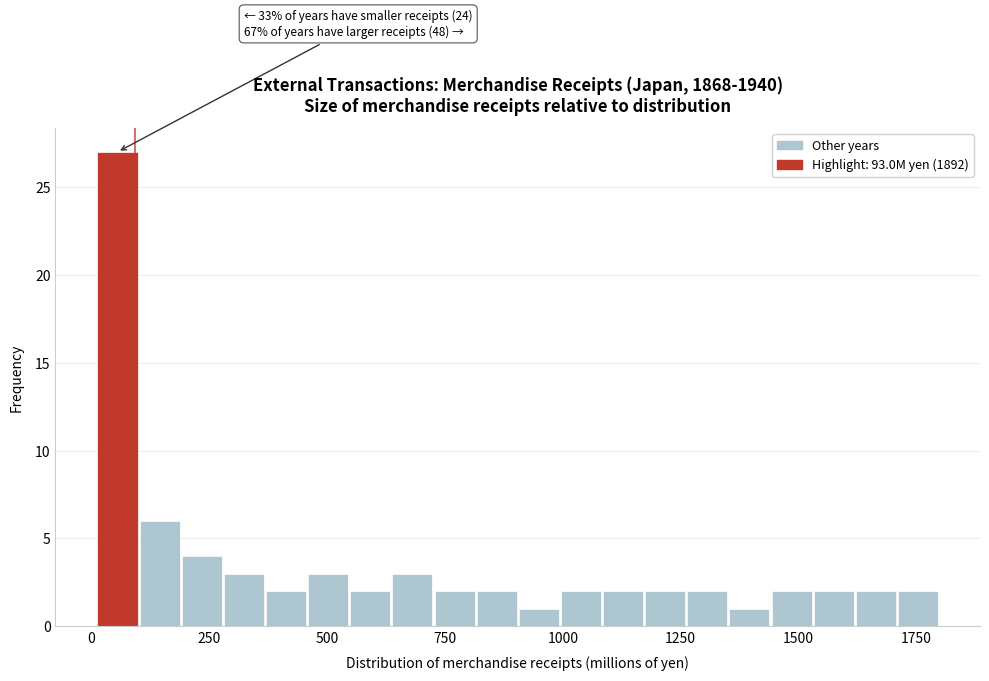

Read against the x-axis, roughly where is the centre of the tallest bar?

50